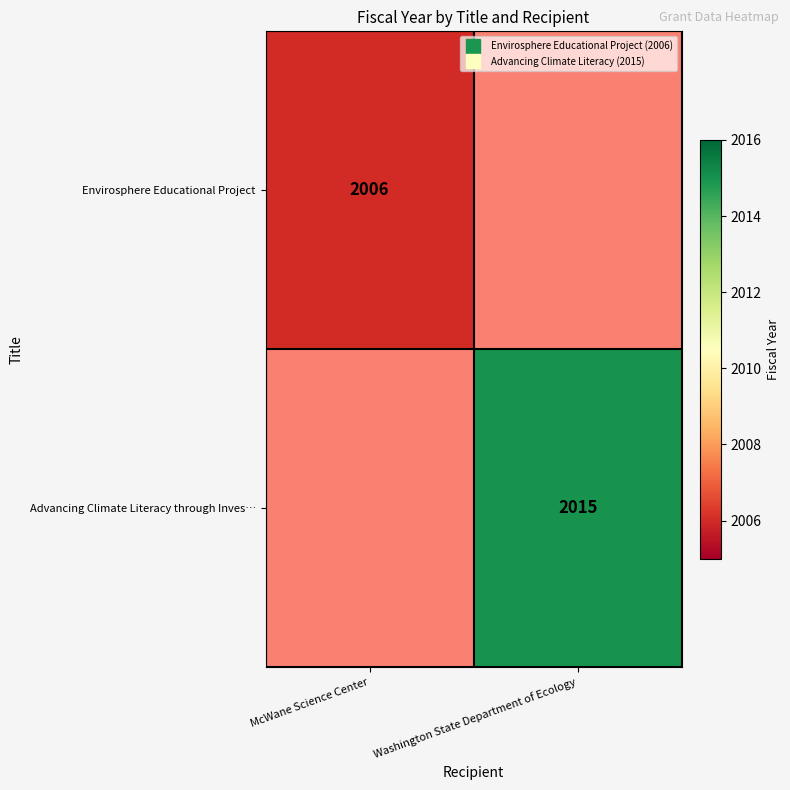

At which category does the chart reach its minimum across all series?

McWane Science Center